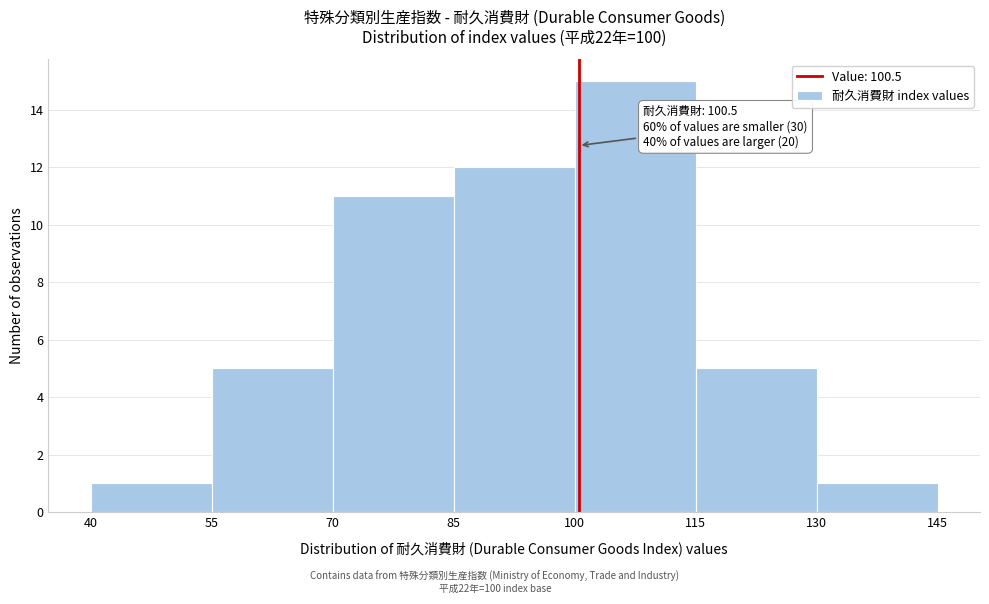

Which range on the x-axis has the tallest bar?

100 to 115